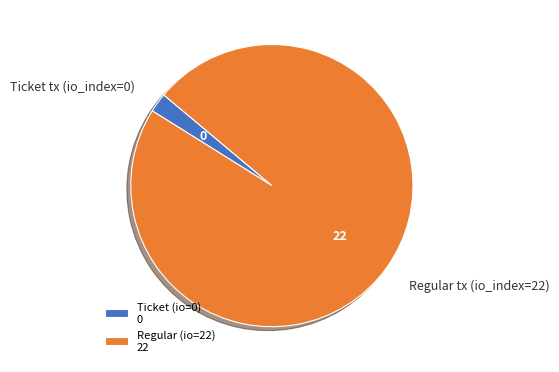

Which slice is the smallest?

Ticket tx (io_index=0)